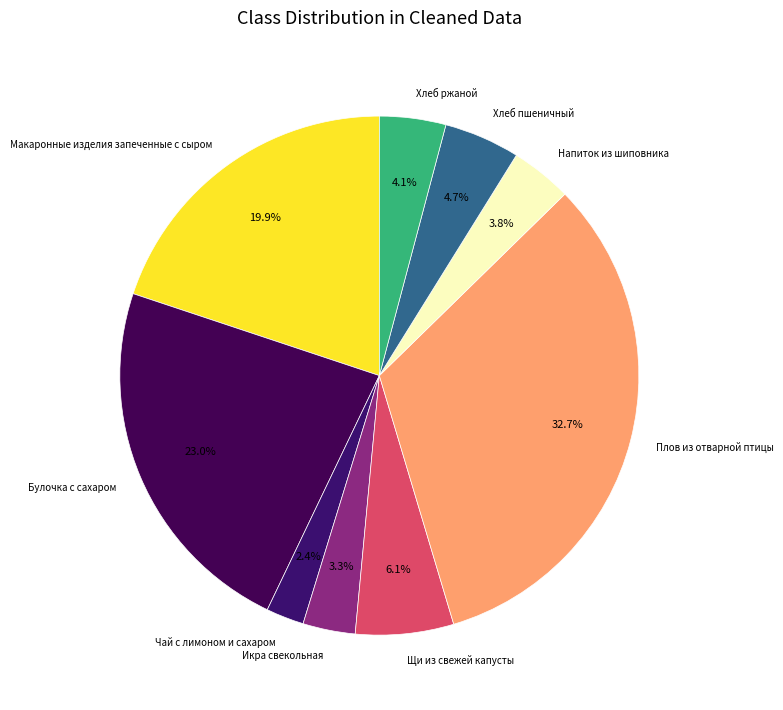

Between Хлеб пшеничный and Чай с лимоном и сахаром, which is larger?

Хлеб пшеничный